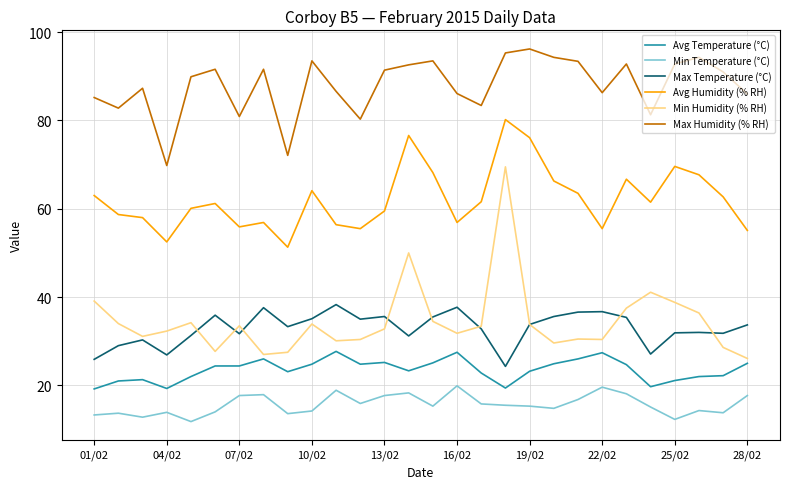

Which series has the widest spread of values?

Min Humidity (% RH)